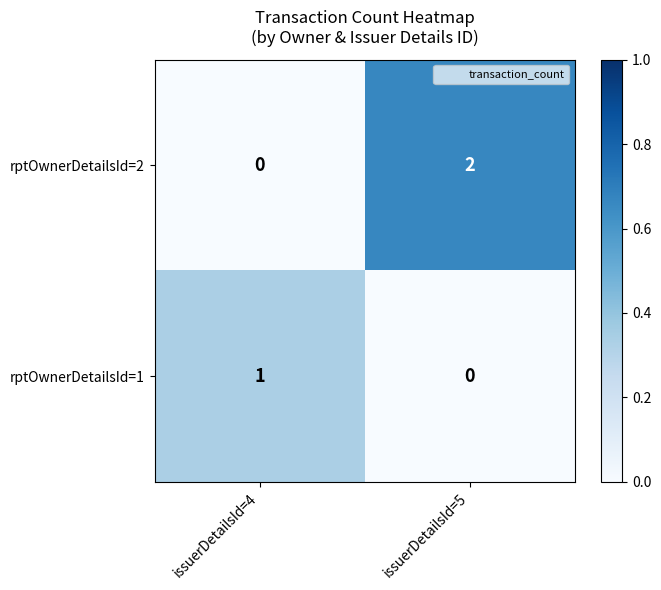

Reading right to left, what are all the values shown in this chart?

rptOwnerDetailsId=2: issuerDetailsId=5=2	issuerDetailsId=4=0
rptOwnerDetailsId=1: issuerDetailsId=5=0	issuerDetailsId=4=1